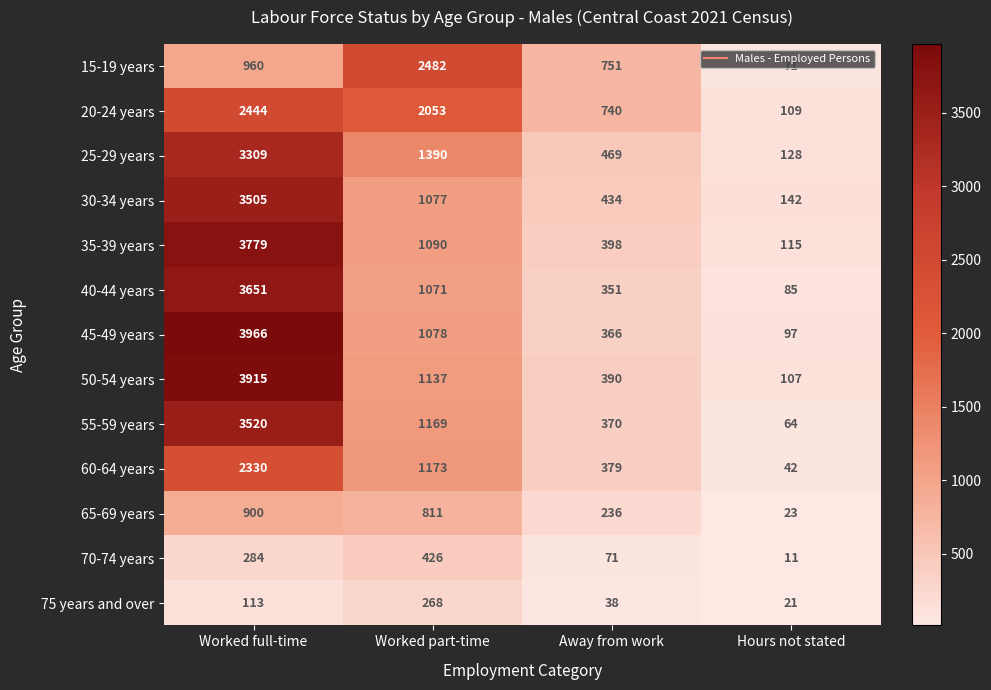

List the series in order of their peak value, highest first.

45-49 years, 50-54 years, 35-39 years, 40-44 years, 55-59 years, 30-34 years, 25-29 years, 15-19 years, 20-24 years, 60-64 years, 65-69 years, 70-74 years, 75 years and over